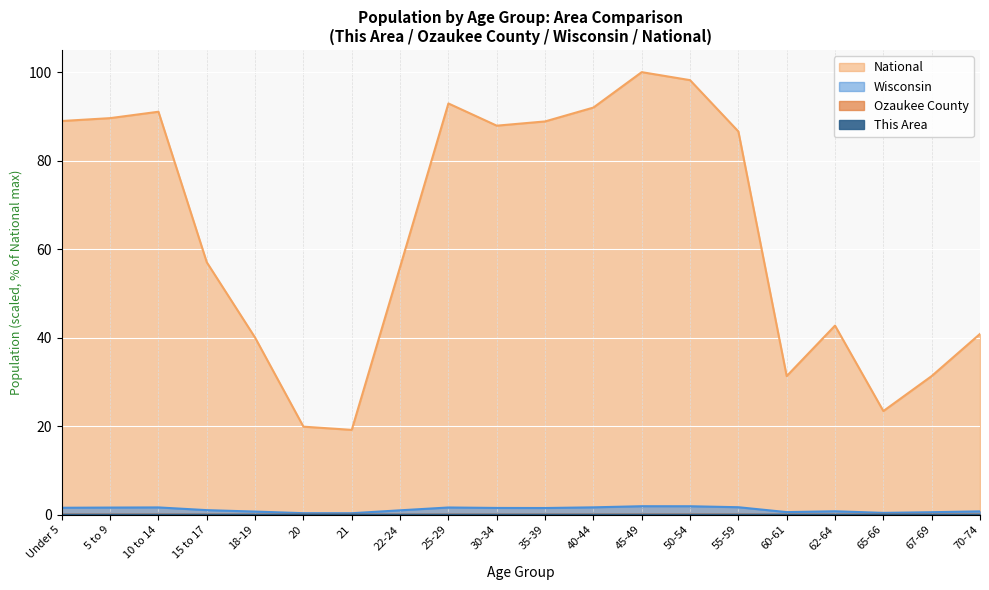

At 21, list the series in order from smallest to largest.

This Area, Ozaukee County, Wisconsin, National